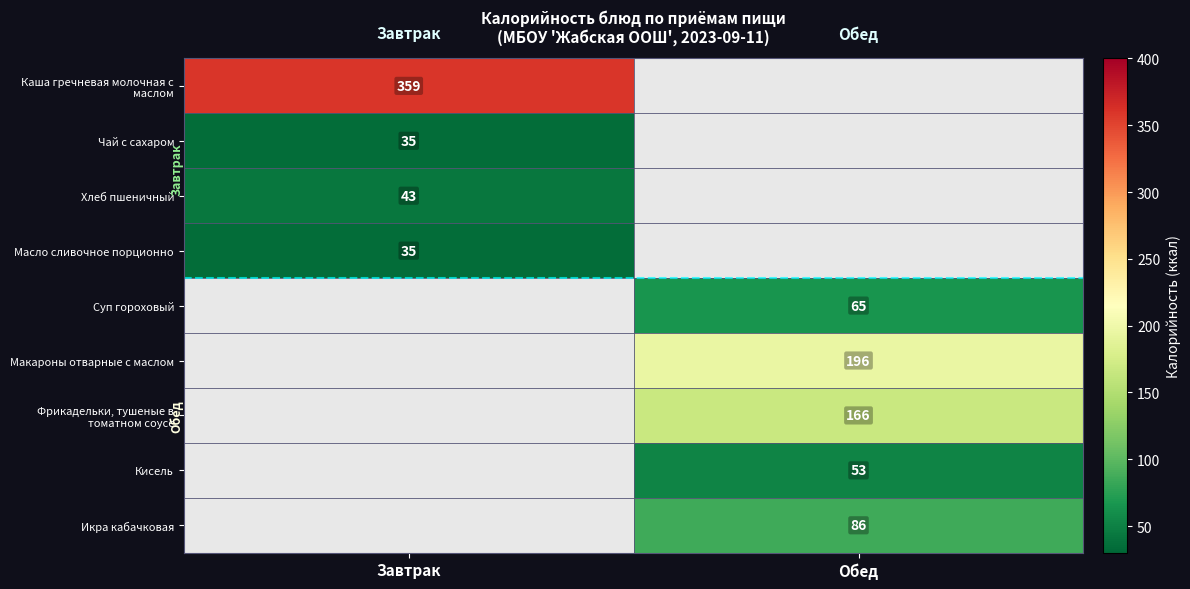

Count the number of categories in the chart.

2